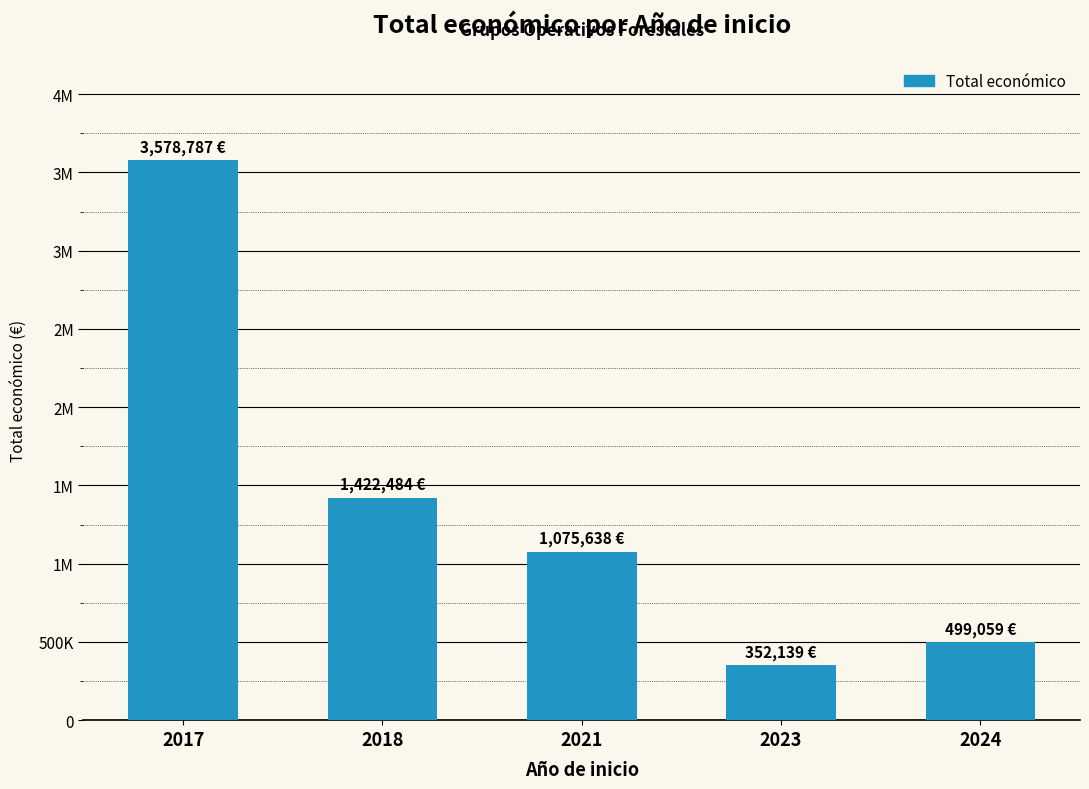

What is the change in value from 2017 to 2024?

-3079728